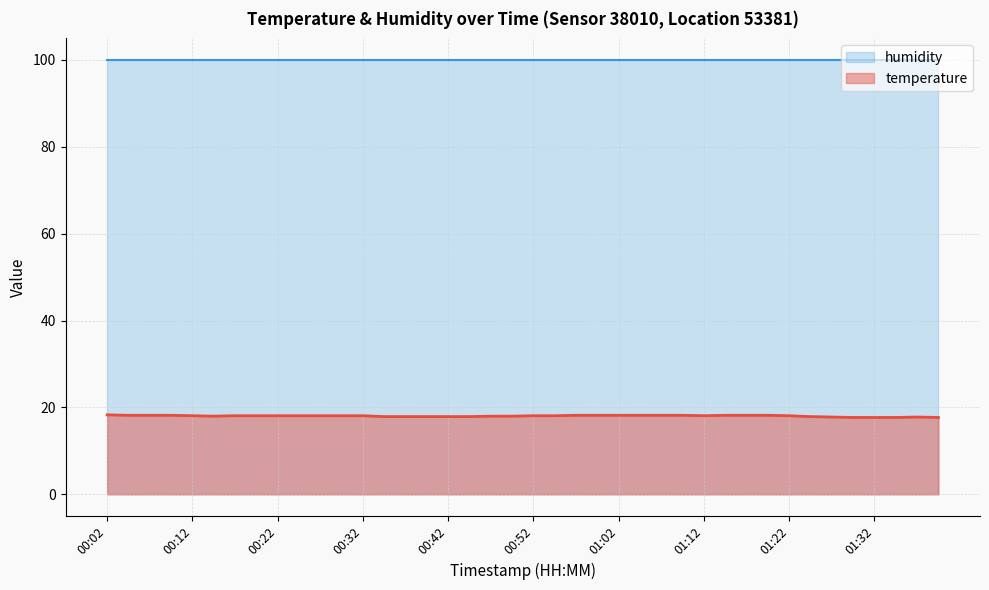

Reading left to right, what are all the values shown in this chart?

00:02=18.3	00:04=18.2	00:07=18.2	00:09=18.2	00:12=18.1	00:14=18.0	00:17=18.1	00:19=18.1	00:22=18.1	00:24=18.1	00:27=18.1	00:29=18.1	00:32=18.1	00:34=17.9	00:37=17.9	00:39=17.9	00:42=17.9	00:44=17.9	00:47=18.0	00:49=18.0	00:52=18.1	00:54=18.1	00:57=18.2	00:59=18.2	01:02=18.2	01:04=18.2	01:07=18.2	01:09=18.2	01:12=18.1	01:14=18.2	01:17=18.2	01:19=18.2	01:22=18.1	01:24=17.9	01:27=17.8	01:29=17.7	01:32=17.7	01:34=17.7	01:37=17.8	01:40=17.7